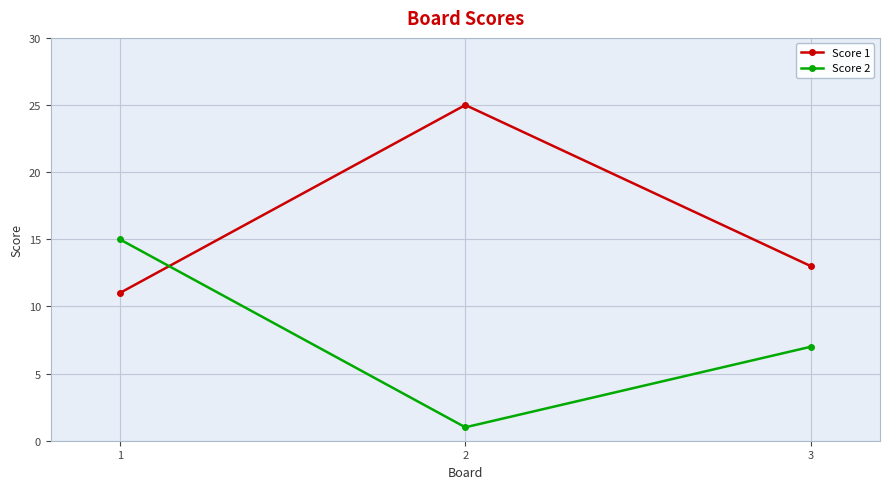

Reading left to right, transcribe all the data shown in this chart.

Score 1: 11	25	13
Score 2: 15	1	7